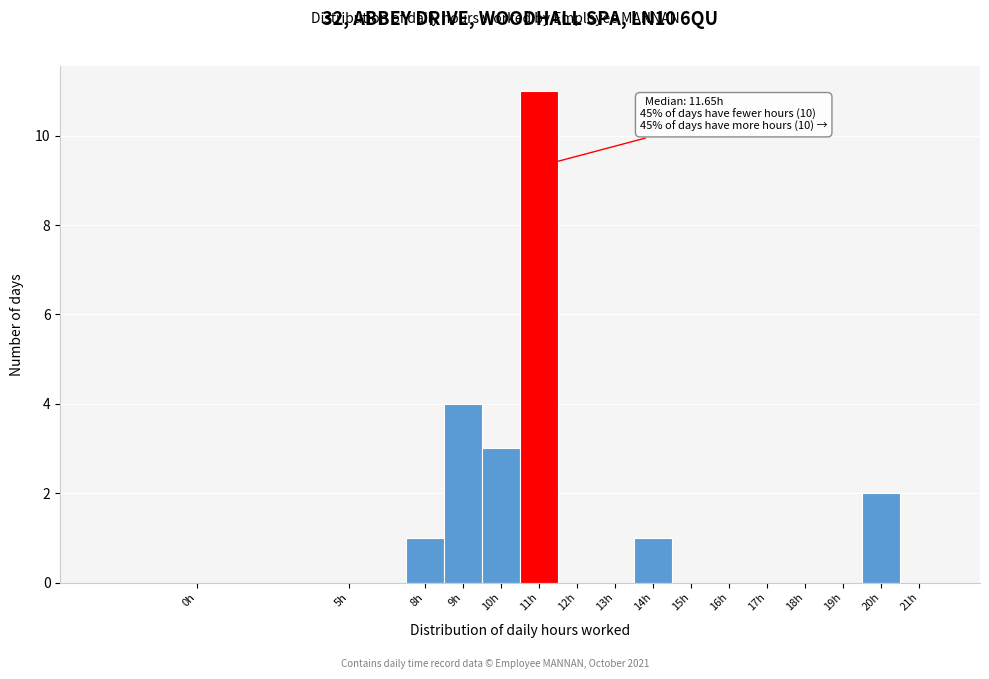

Reading left to right, extract all data points from this chart.

0h=0	5h=0	8h=1	9h=4	10h=3	11h=11	12h=0	13h=0	14h=1	15h=0	16h=0	17h=0	18h=0	19h=0	20h=2	21h=0